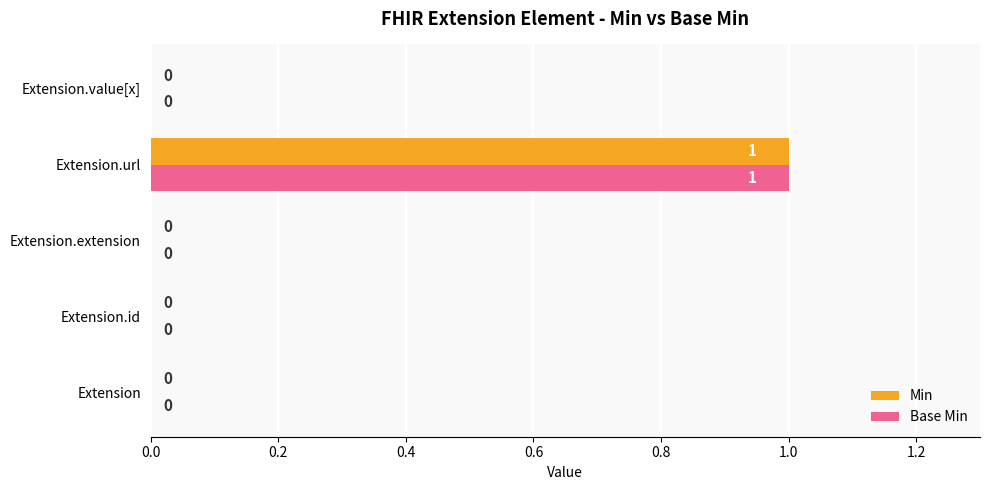

Is it true that Min equals 0 at Extension.value[x]?

True